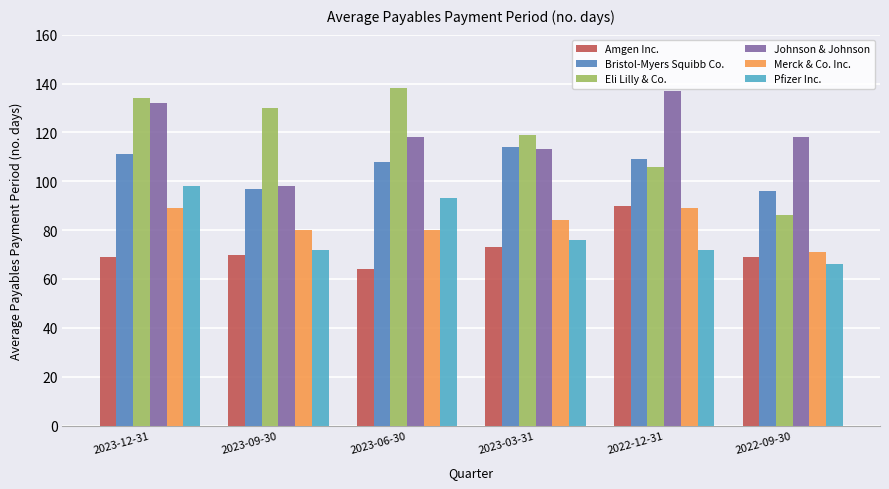

How many data points in Merck & Co. Inc. are less than 84?

3